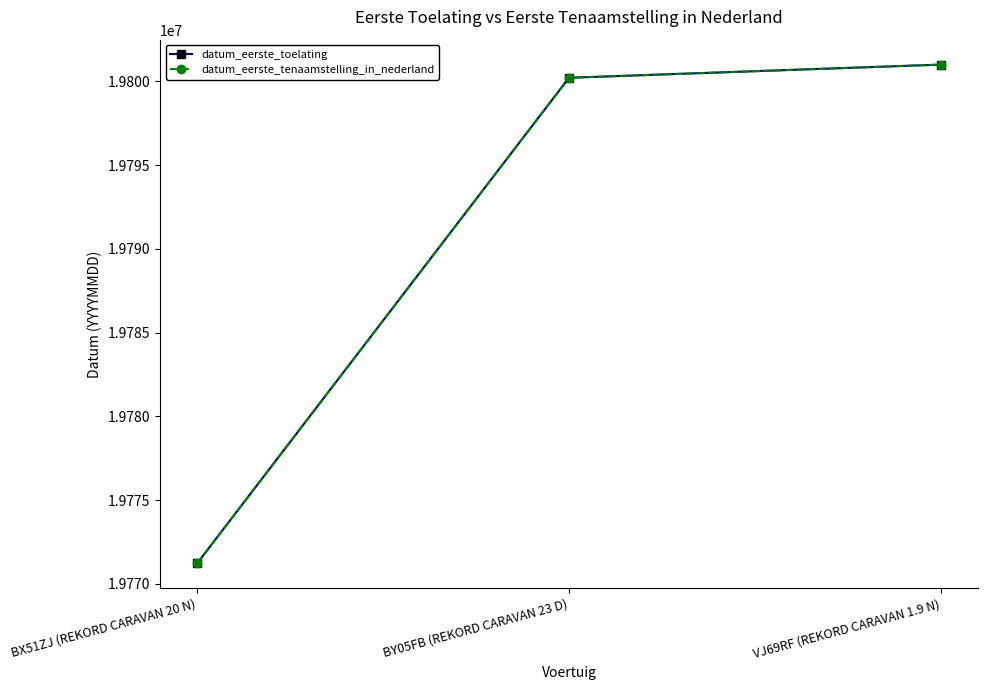

At how many categories does at least one series exceed 19798371?

2